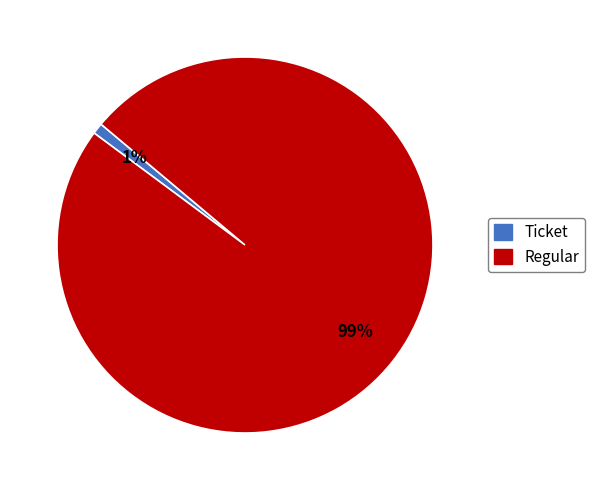

The Ticket slice represents 1% of the pie. True or false?

True